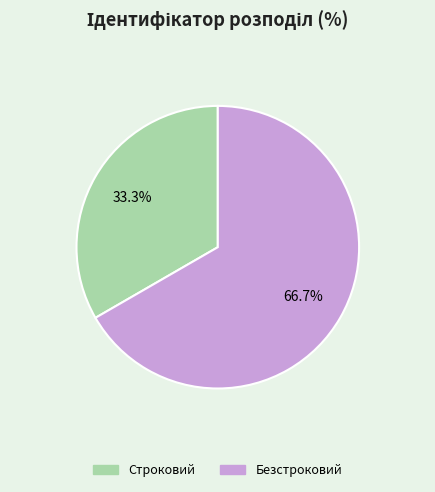

Combined, what portion of the pie is Безстроковий and Строковий?

100.0%